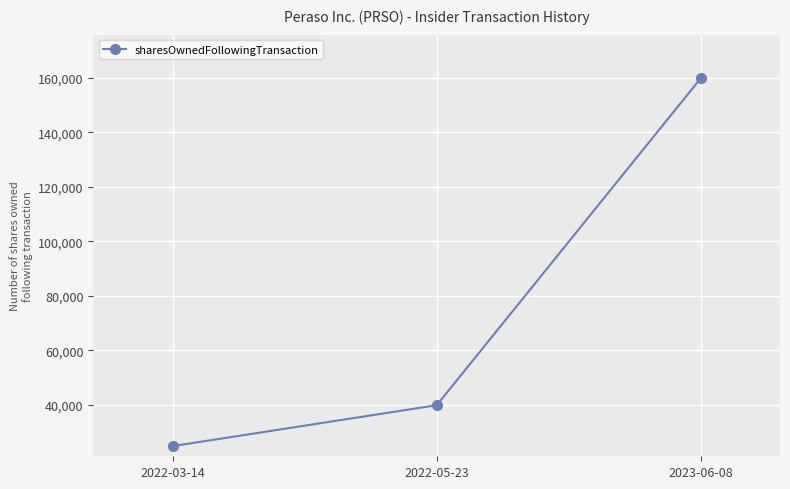

Reading left to right, list all the values displayed in this chart.

2022-03-14=24862	2022-05-23=39880	2023-06-08=159880